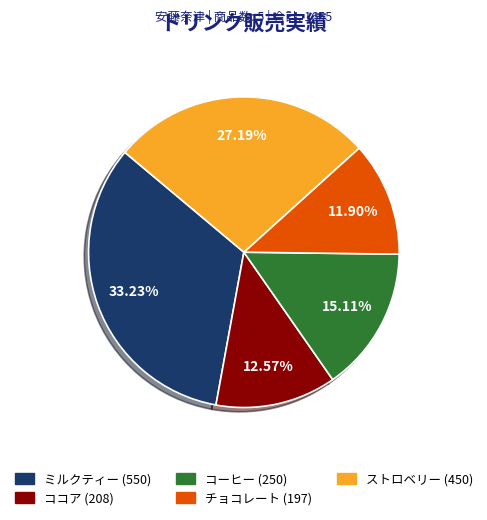

Which category has the biggest portion of the pie?

ミルクティー